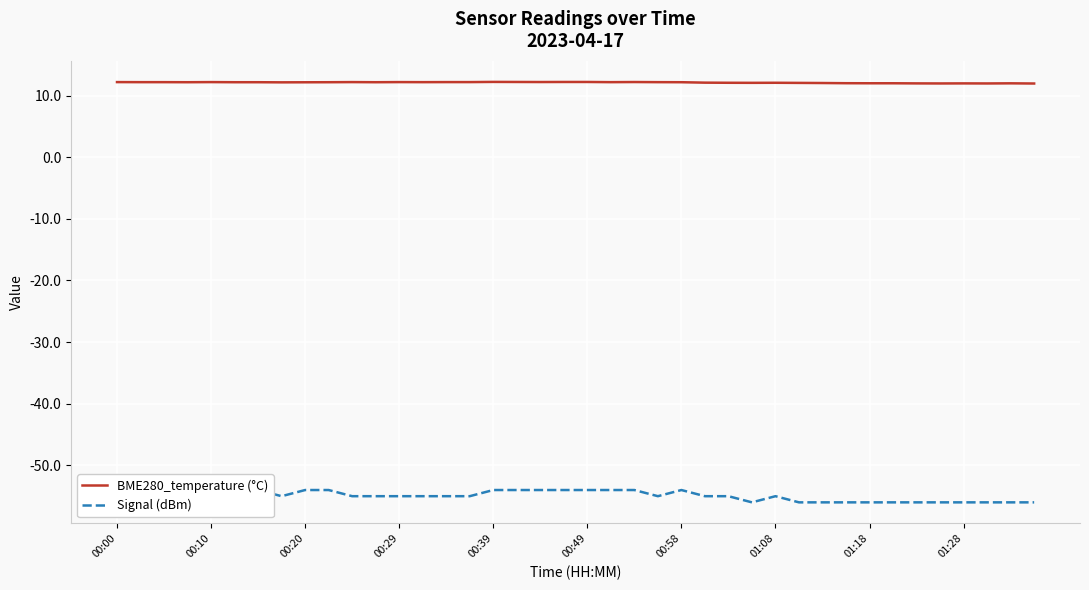

True or false: Signal (dBm) and BME280_temperature (°C) cross at least once.

False